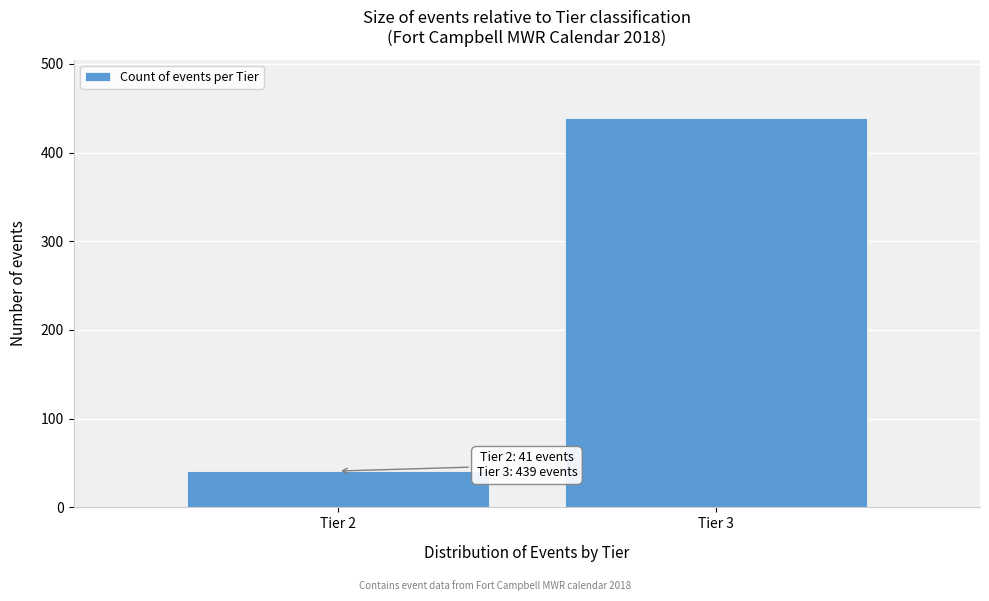

Reading left to right, extract all data points from this chart.

41	439